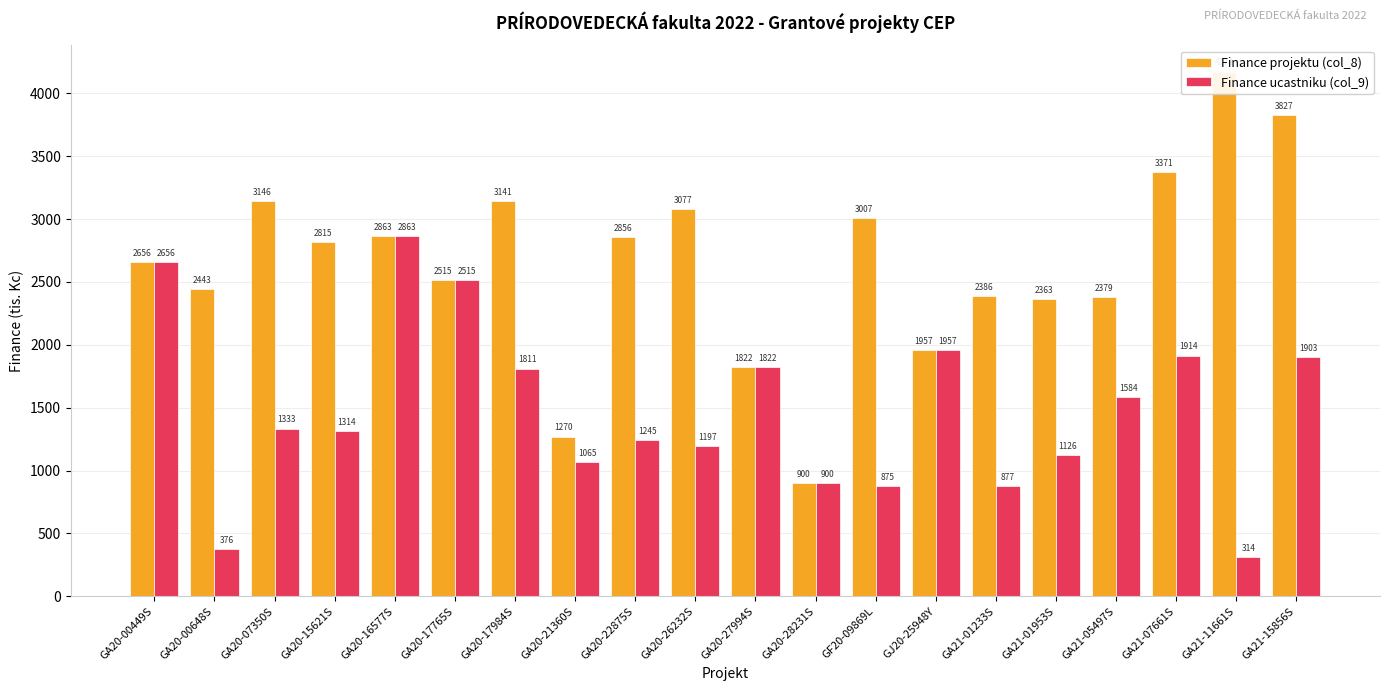

Reading left to right, transcribe all the data shown in this chart.

Finance projektu (col_8): GA20-00449S=2656	GA20-00648S=2443	GA20-07350S=3146	GA20-15621S=2815	GA20-16577S=2863	GA20-17765S=2515	GA20-17984S=3141	GA20-21360S=1270	GA20-22875S=2856	GA20-26232S=3077	GA20-27994S=1822	GA20-28231S=900	GF20-09869L=3007	GJ20-25948Y=1957	GA21-01233S=2386	GA21-01953S=2363	GA21-05497S=2379	GA21-07661S=3371	GA21-11661S=4174	GA21-15856S=3827
Finance ucastniku (col_9): GA20-00449S=2656	GA20-00648S=376	GA20-07350S=1333	GA20-15621S=1314	GA20-16577S=2863	GA20-17765S=2515	GA20-17984S=1811	GA20-21360S=1065	GA20-22875S=1245	GA20-26232S=1197	GA20-27994S=1822	GA20-28231S=900	GF20-09869L=875	GJ20-25948Y=1957	GA21-01233S=877	GA21-01953S=1126	GA21-05497S=1584	GA21-07661S=1914	GA21-11661S=314	GA21-15856S=1903